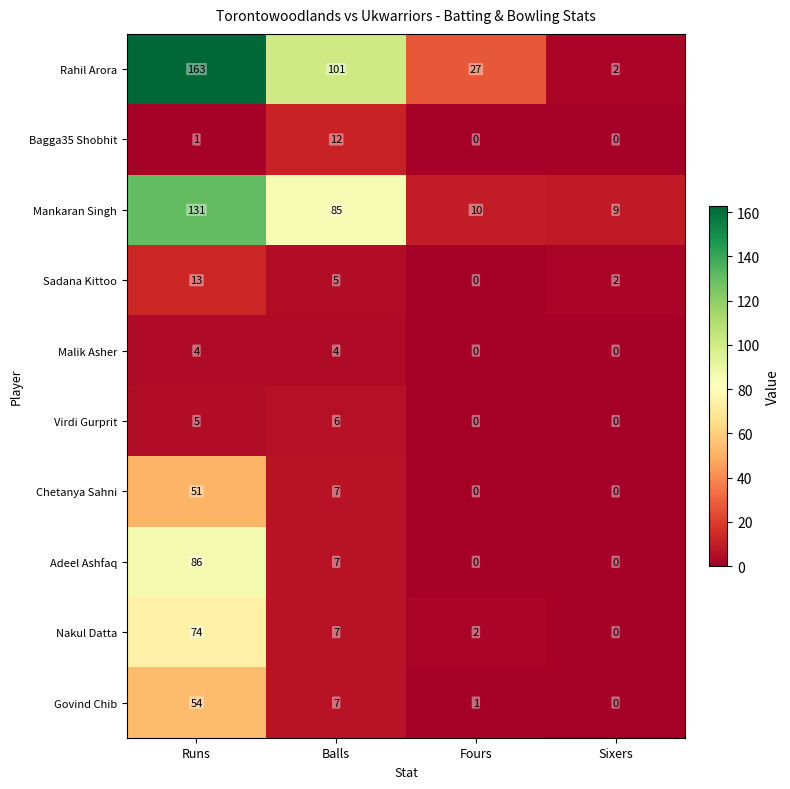

The value of Adeel Ashfaq at Fours is 0. True or false?

True